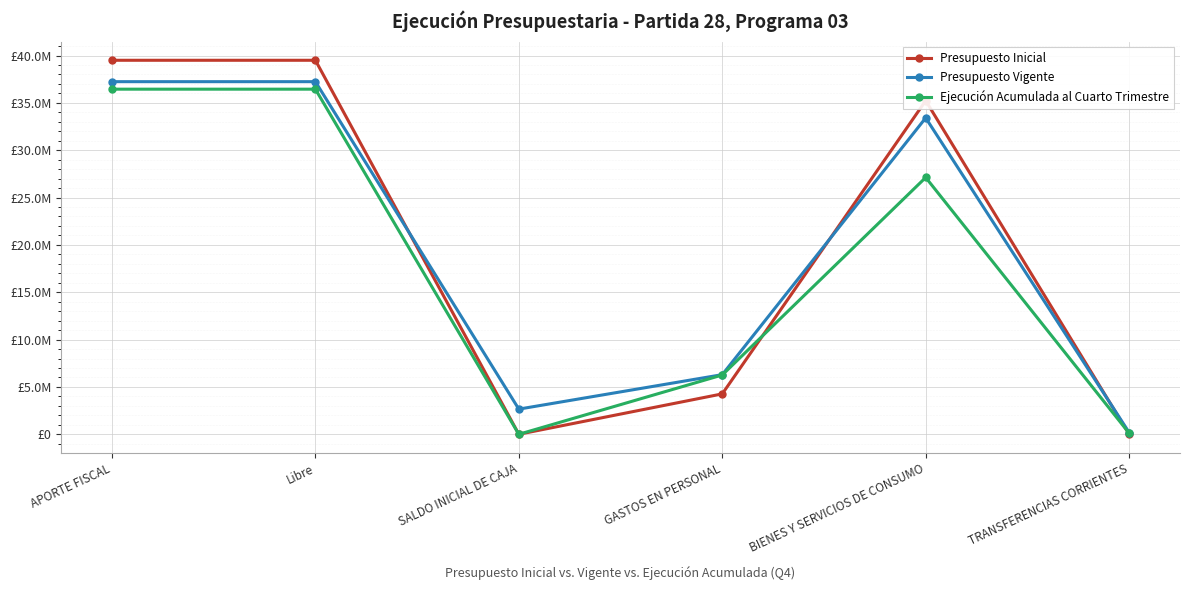

Reading left to right, what are all the values shown in this chart?

Presupuesto Inicial: 39496013	39496013	0	4266731	35229282	0
Presupuesto Vigente: 37236663	37236663	2657392	6296541	33412162	185352
Ejecución Acumulada al Cuarto Trimestre: 36445116	36445116	0	6261023	27118626	113295